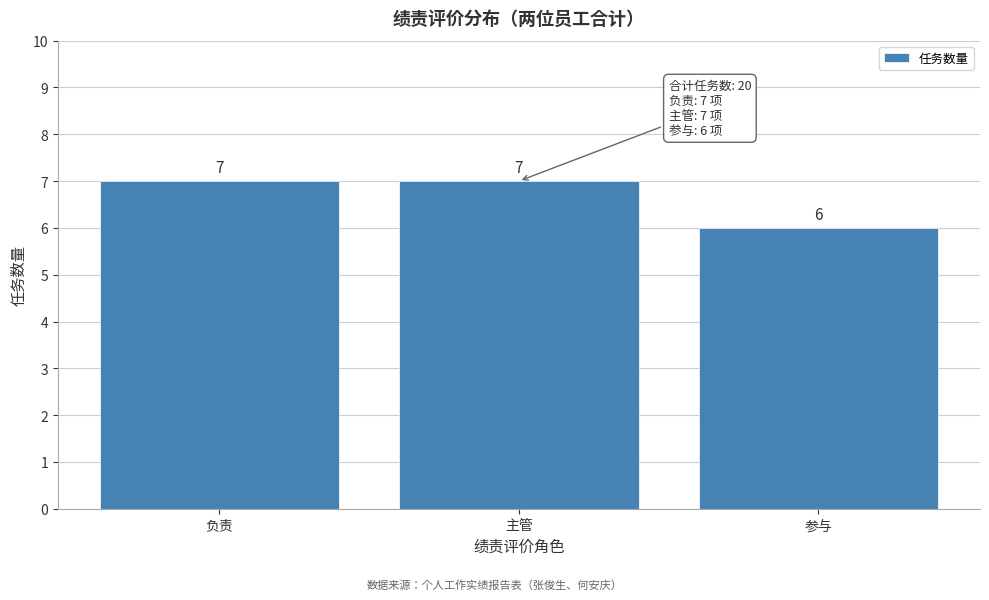

Reading left to right, transcribe all the data shown in this chart.

负责=7	主管=7	参与=6